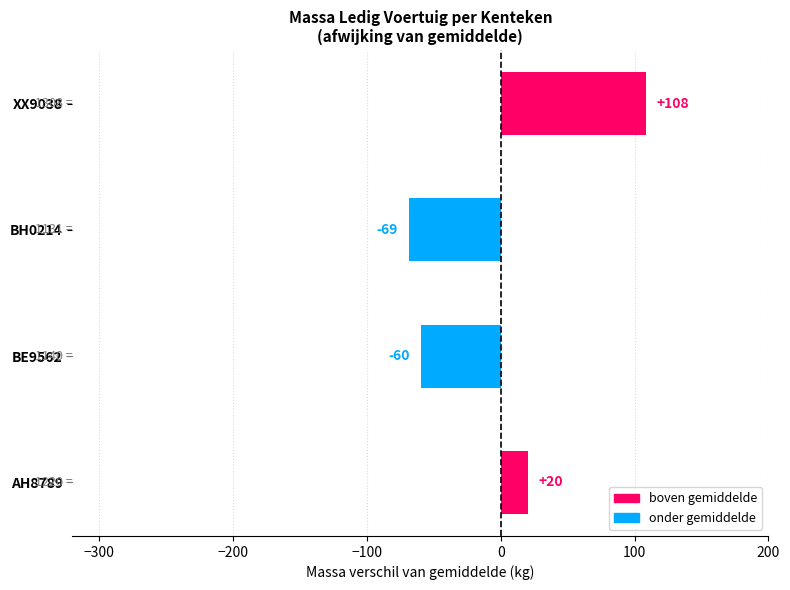

Which category has the highest value across all series?

XX9038